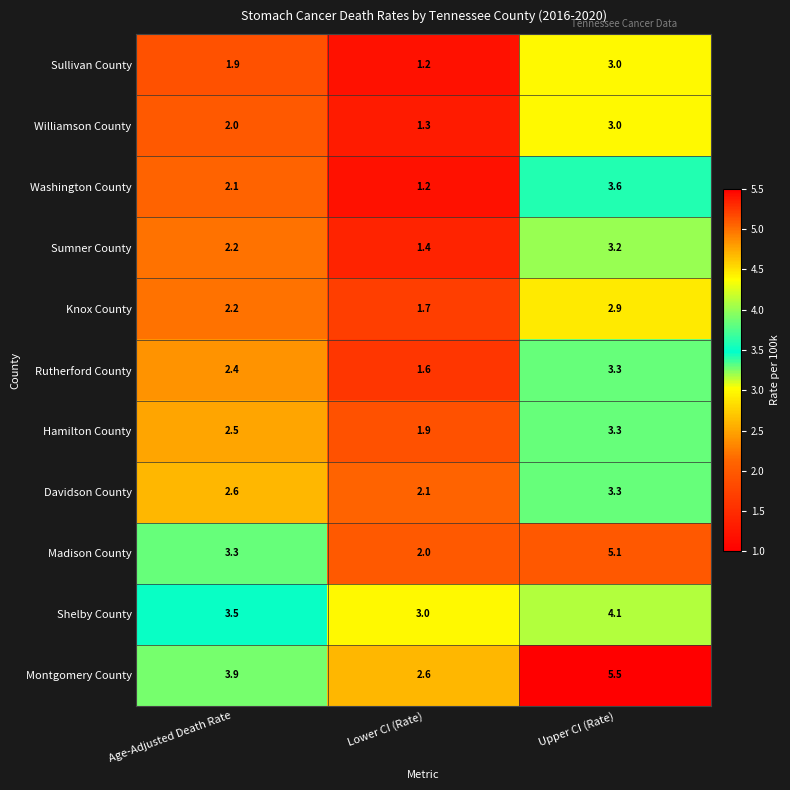

What is the greatest value displayed?

5.5